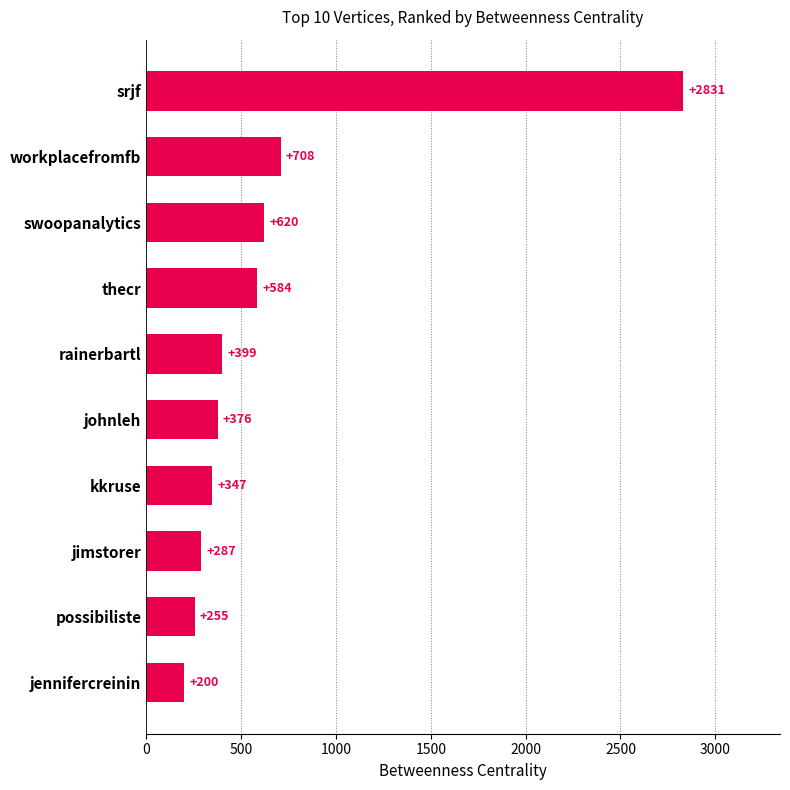

What is the sum of all values?

6607.8